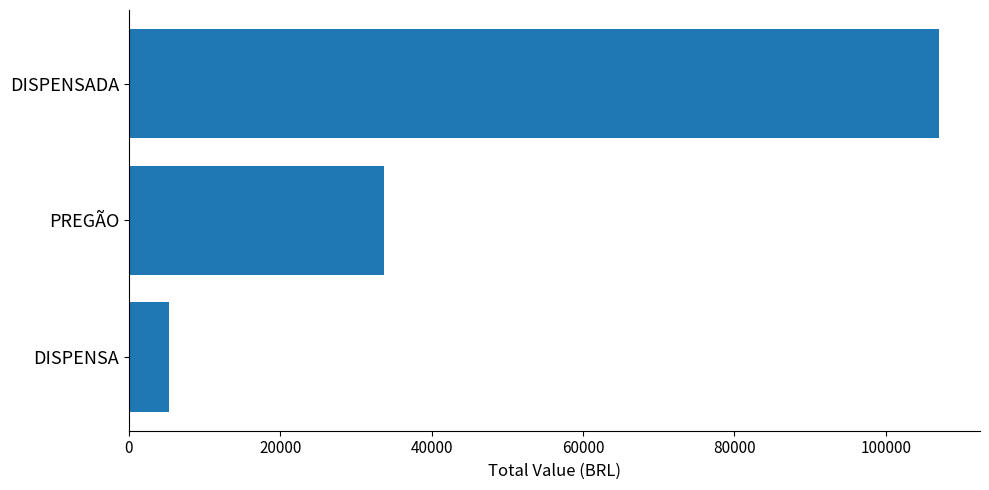

Reading top to bottom, extract all data points from this chart.

107100.3	33680.8	5321.1